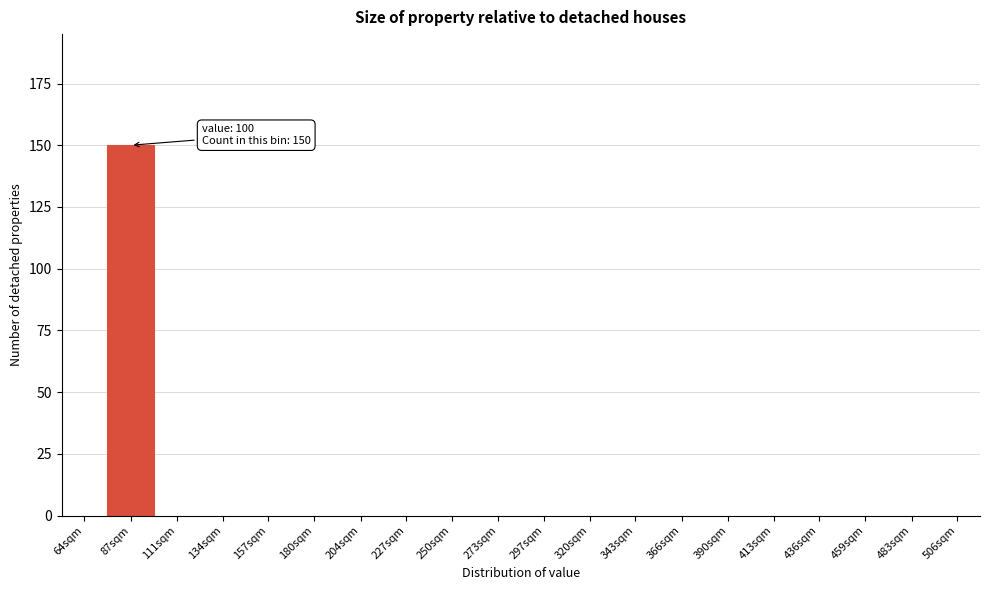

Reading left to right, list all the values displayed in this chart.

64sqm=0	87sqm=150	111sqm=0	134sqm=0	157sqm=0	180sqm=0	204sqm=0	227sqm=0	250sqm=0	273sqm=0	297sqm=0	320sqm=0	343sqm=0	366sqm=0	390sqm=0	413sqm=0	436sqm=0	459sqm=0	483sqm=0	506sqm=0